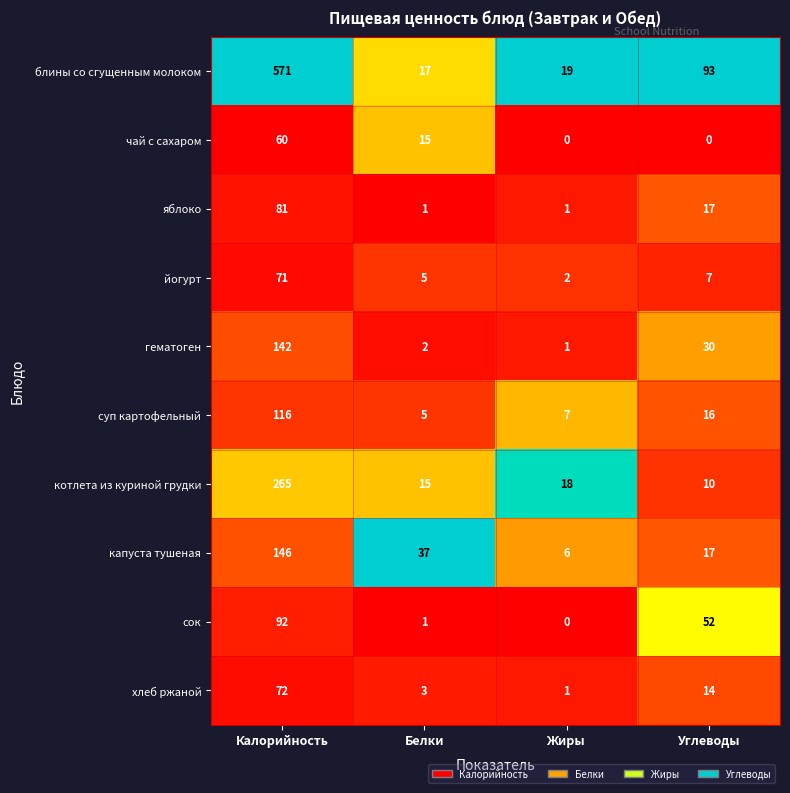

At which label does котлета из куриной грудки first exceed 18?

Калорийность